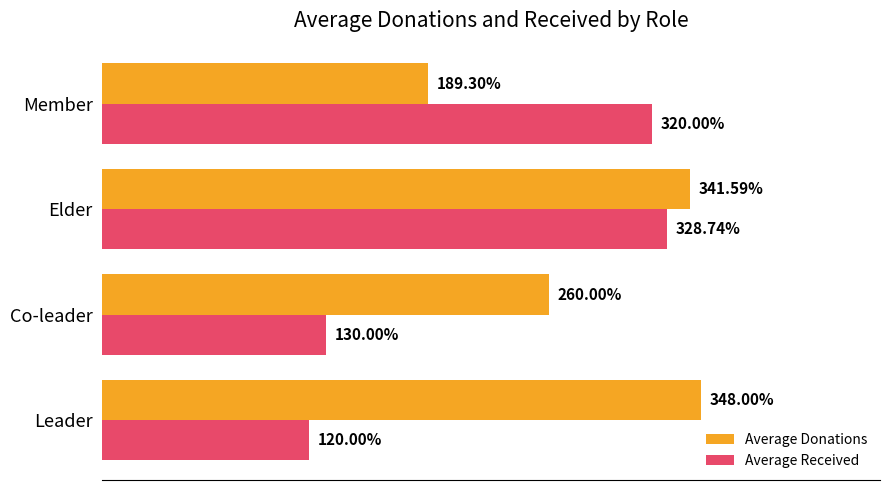

At which category does the chart reach its minimum across all series?

Leader